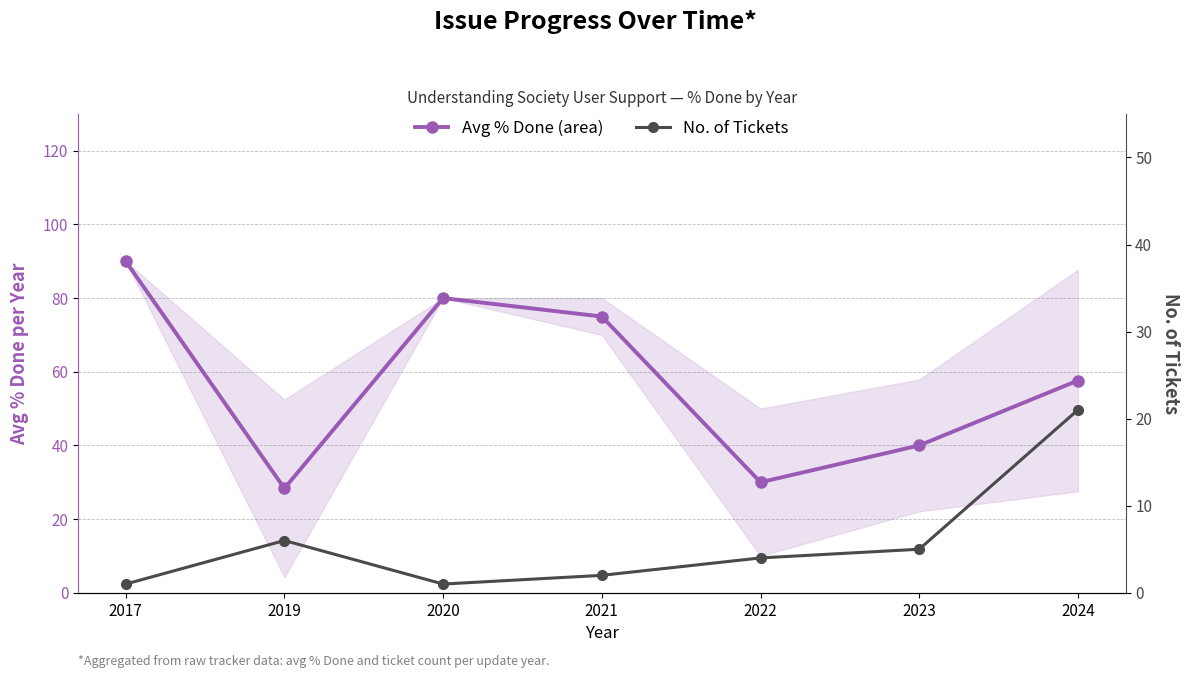

What is the sum of the Avg % Done (area) values at 2024 and 2020?

137.6